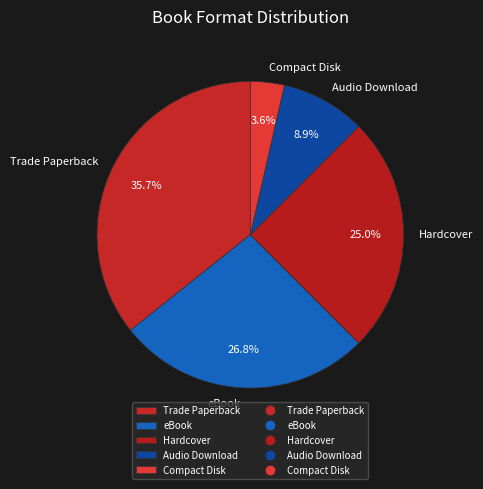

Is eBook the majority of the pie?

No